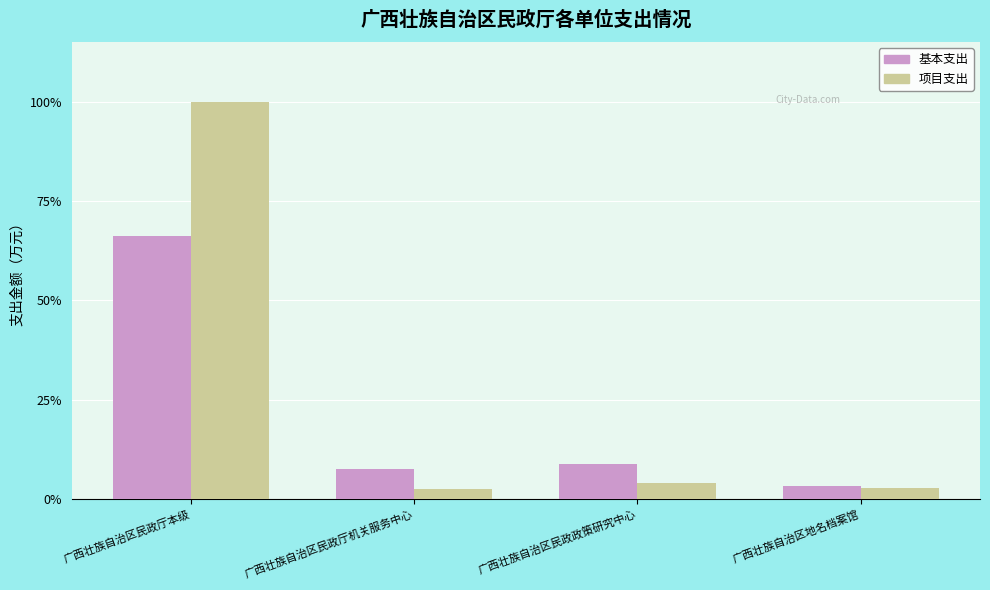

At how many categories does at least one series exceed 683?

1